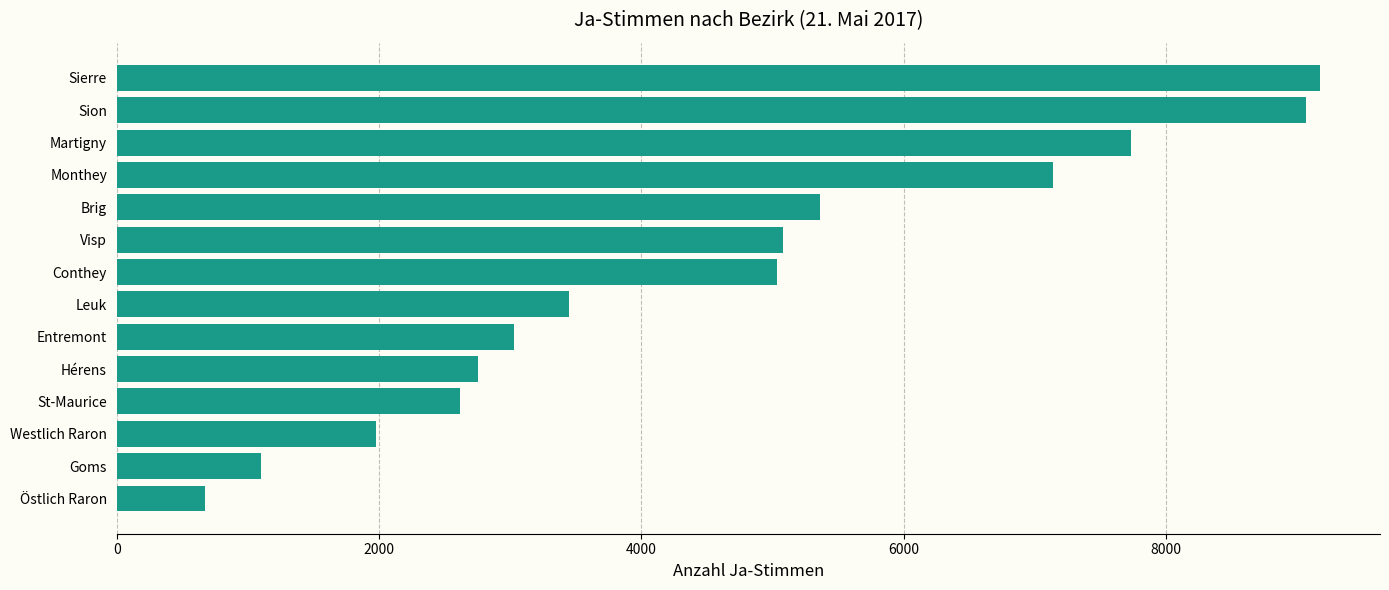

How many data points does each series have?

14